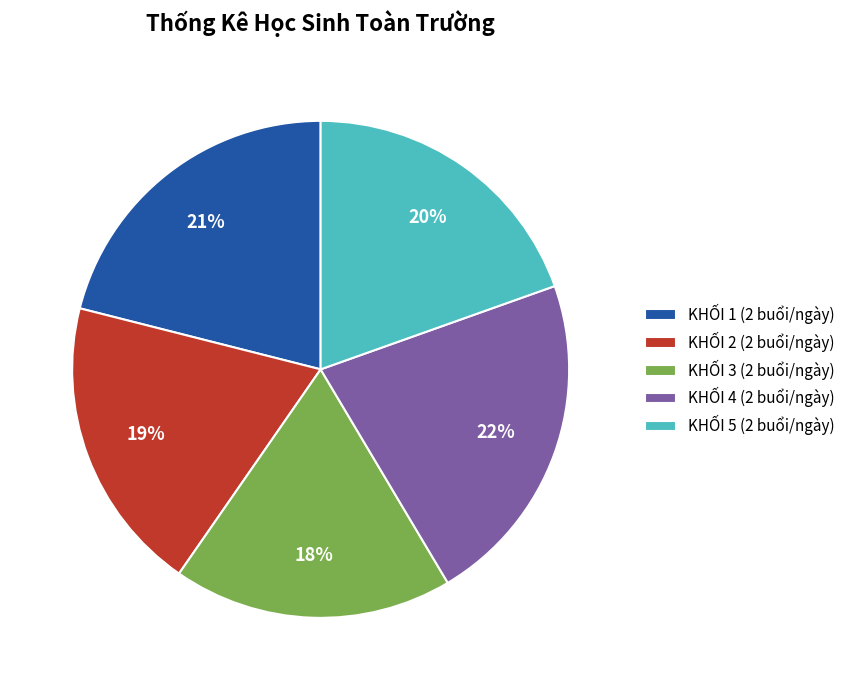

Count the number of slices in the pie.

5